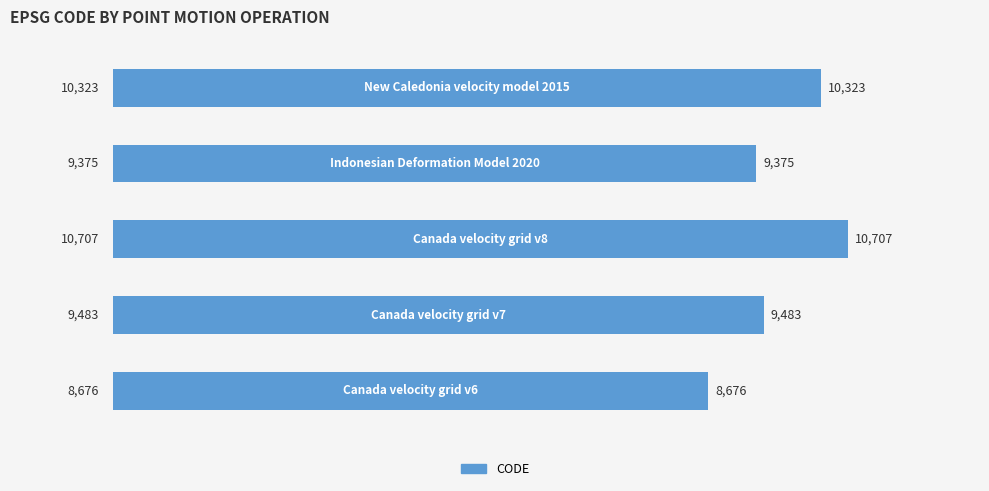

What is the smallest value displayed?

8676